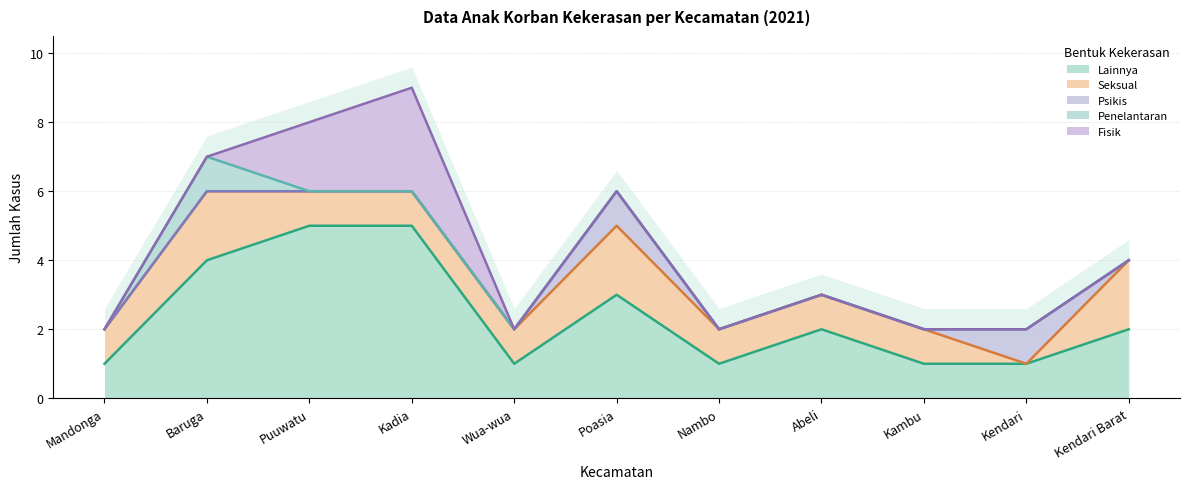

Which series ends up on top after the final intersection of Fisik and Seksual?

Seksual